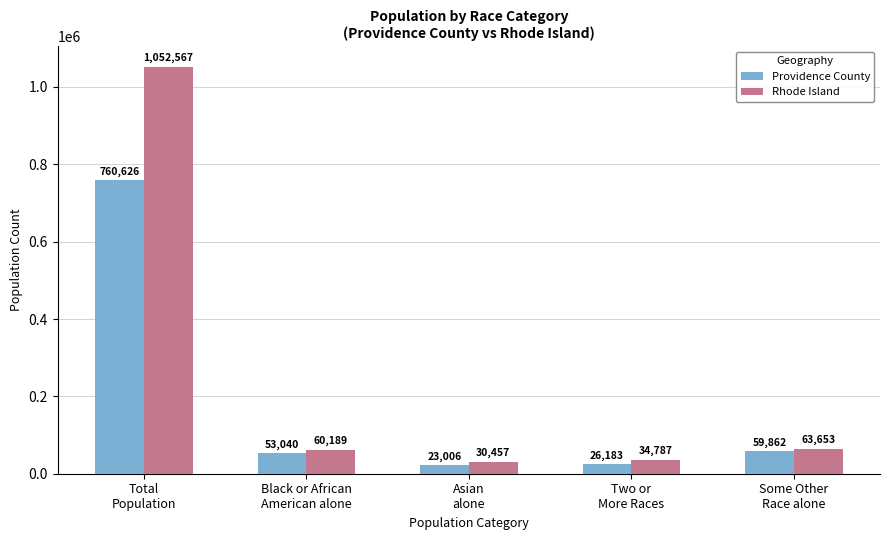

The Rhode Island series shows 63653 at Some Other
Race alone. True or false?

True